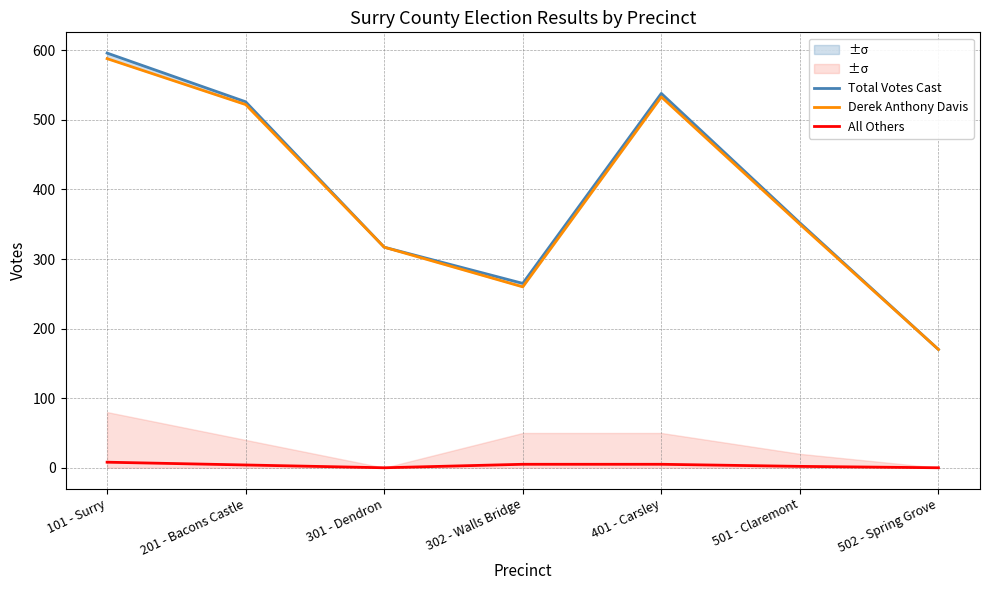

How many lines are shown in the chart?

3